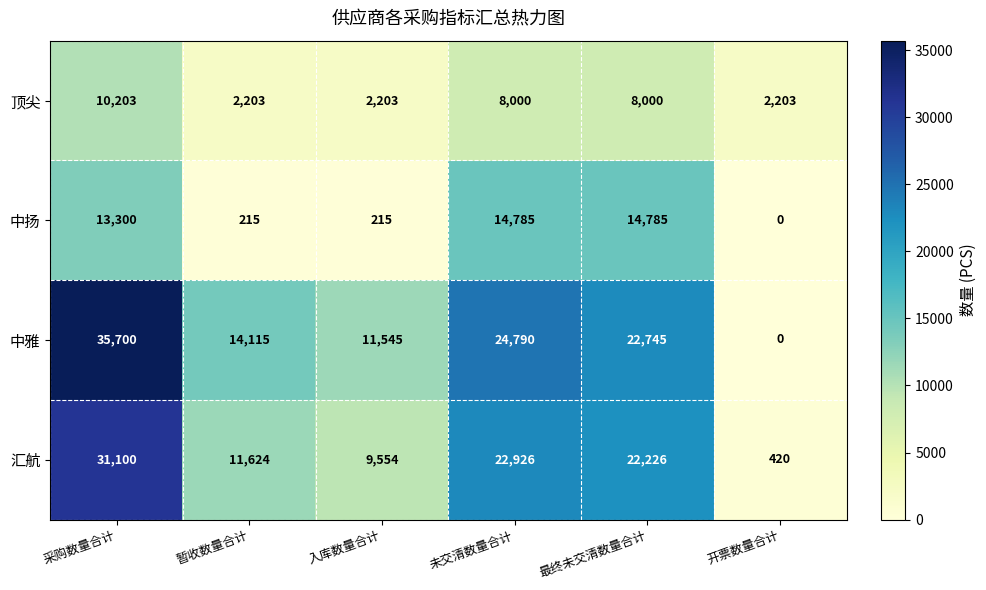

What is the minimum value for 顶尖?

2203